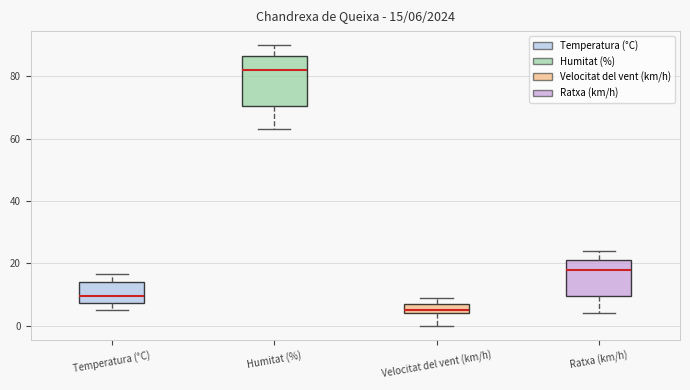

Which box's median line is the lowest?

Velocitat del vent (km/h)